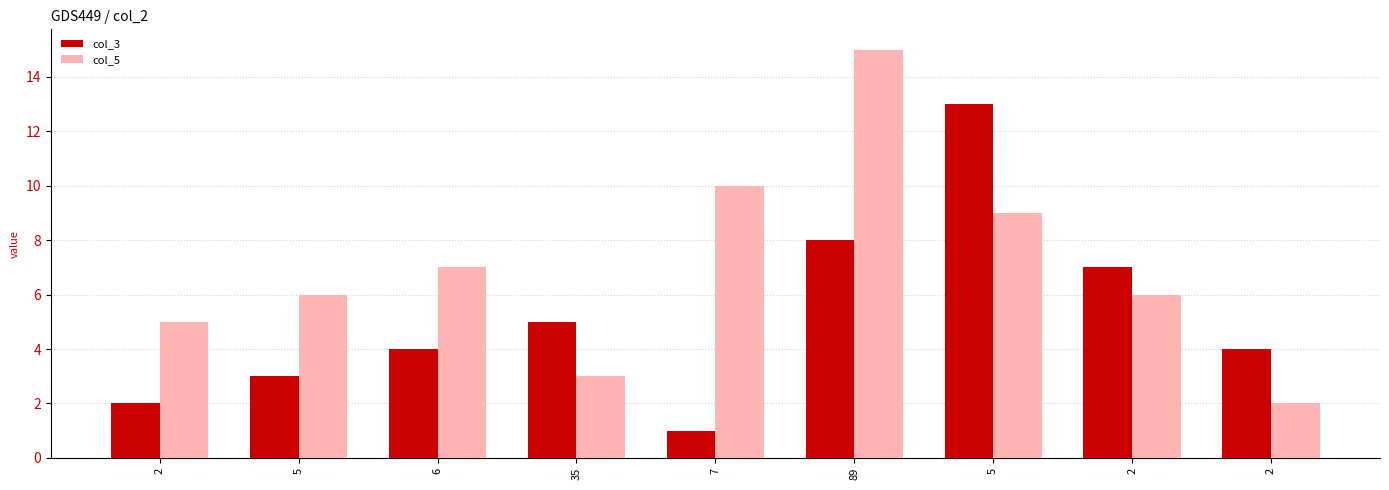

Between 2 and 5, which is larger?

2